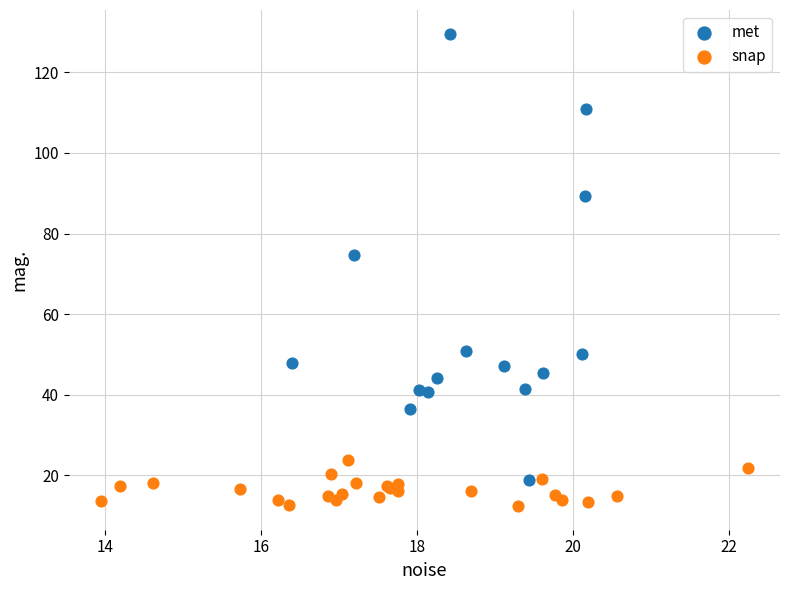

Which series reaches the minimum Y coordinate?

snap